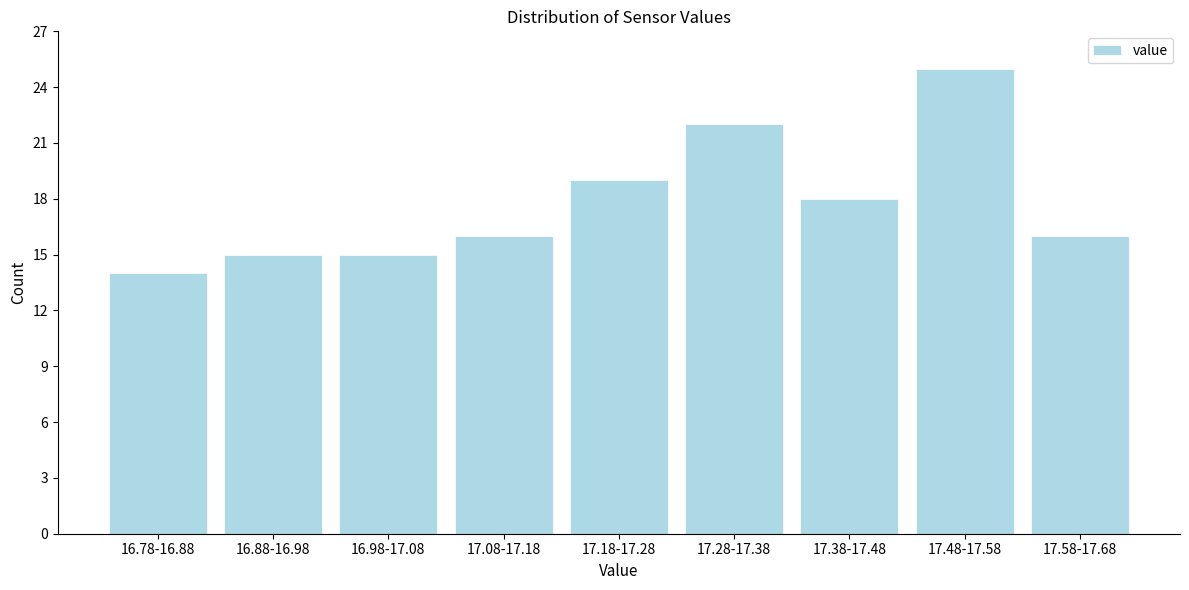

Reading left to right, extract all data points from this chart.

14	15	15	16	19	22	18	25	16